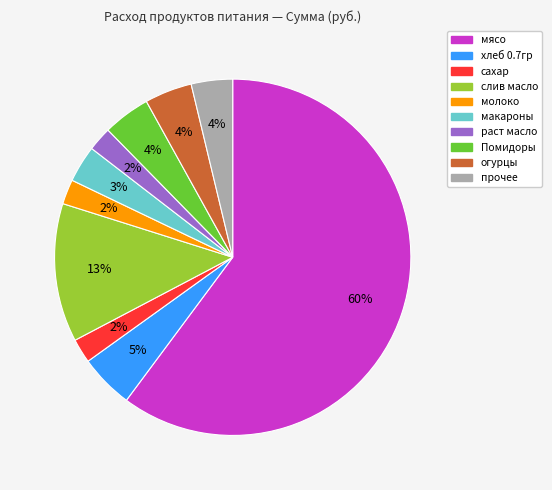

What is the majority slice?

мясо